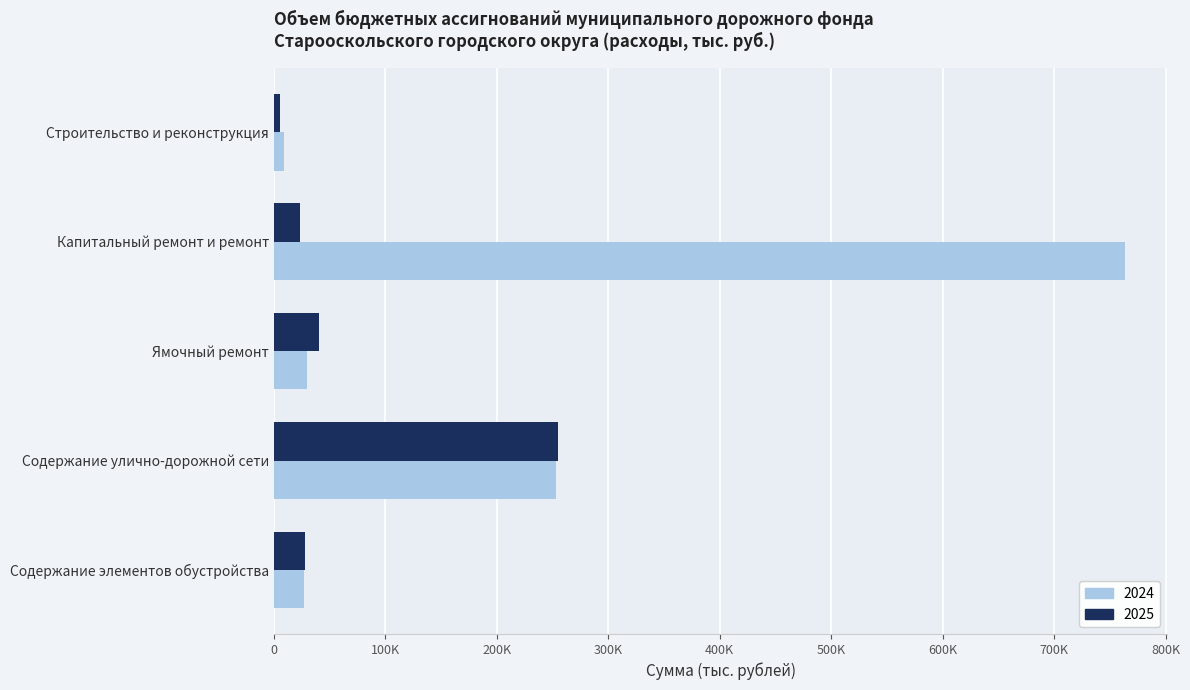

What position from the left is Ямочный ремонт?

3